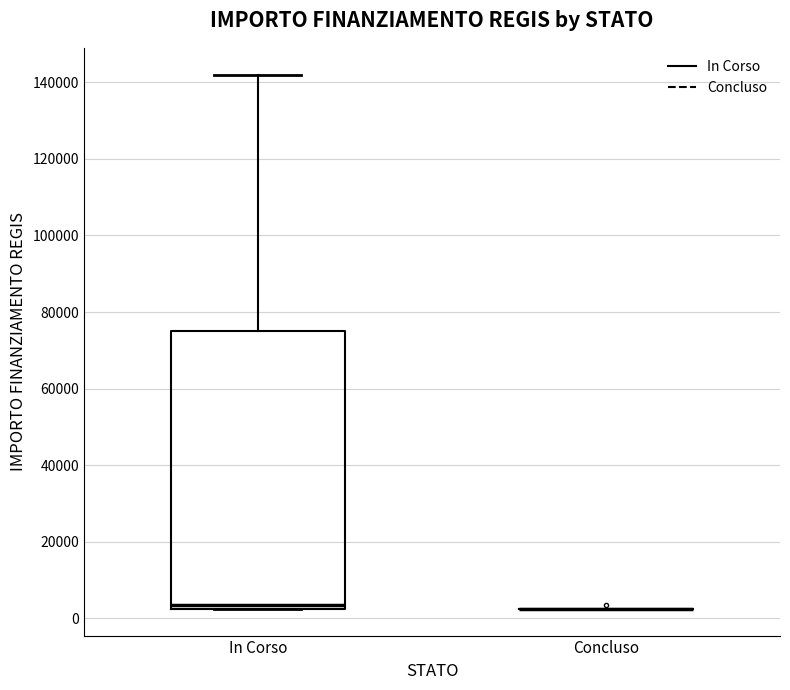

Reading left to right, read every box against the y-axis: the position of its median line, the range the box covers, and the ends of its whiskers. The values are not printed on the chart, so give them approximately, as read against the axis.

In Corso: median 4000, box 2000 to 74000, whiskers 2000 to 142000
Concluso: box collapsed to a line at 2000, whiskers 2000 to 2000